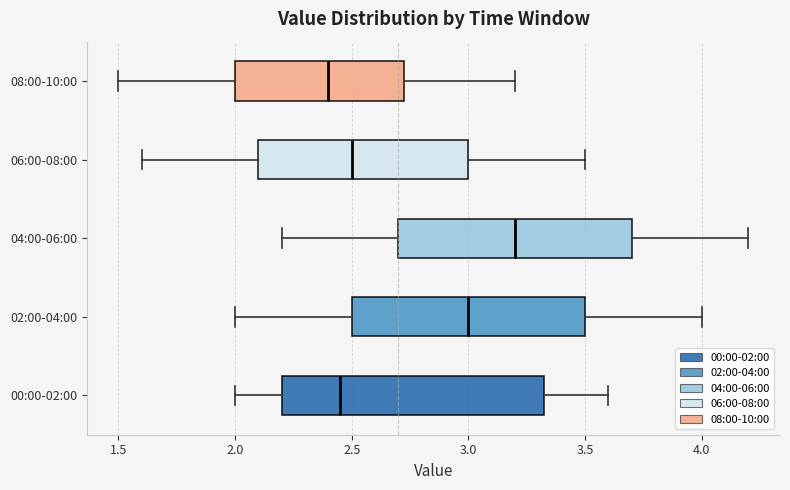

Reading bottom to top, read every box against the x-axis: the position of its median line, the range the box covers, and the ends of its whiskers. The values are not printed on the chart, so give them approximately, as read against the axis.

00:00-02:00: median 2.45, box 2.20 to 3.35, whiskers 2.00 to 3.60
02:00-04:00: median 3.00, box 2.50 to 3.50, whiskers 2.00 to 4.00
04:00-06:00: median 3.20, box 2.70 to 3.70, whiskers 2.20 to 4.20
06:00-08:00: median 2.50, box 2.10 to 3.00, whiskers 1.60 to 3.50
08:00-10:00: median 2.40, box 2.00 to 2.75, whiskers 1.50 to 3.20